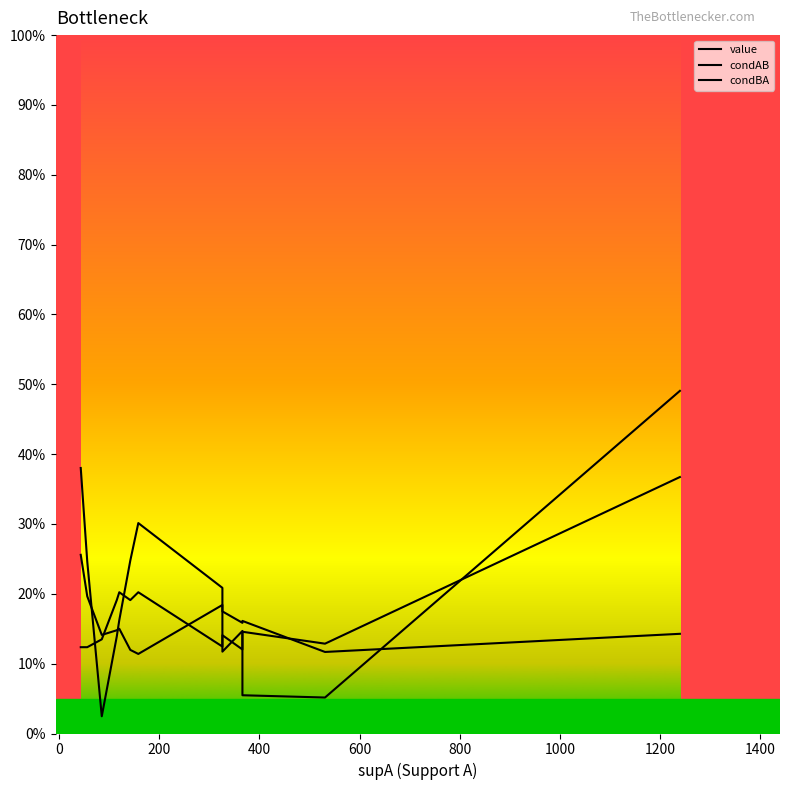

Which series has the widest spread of values?

value